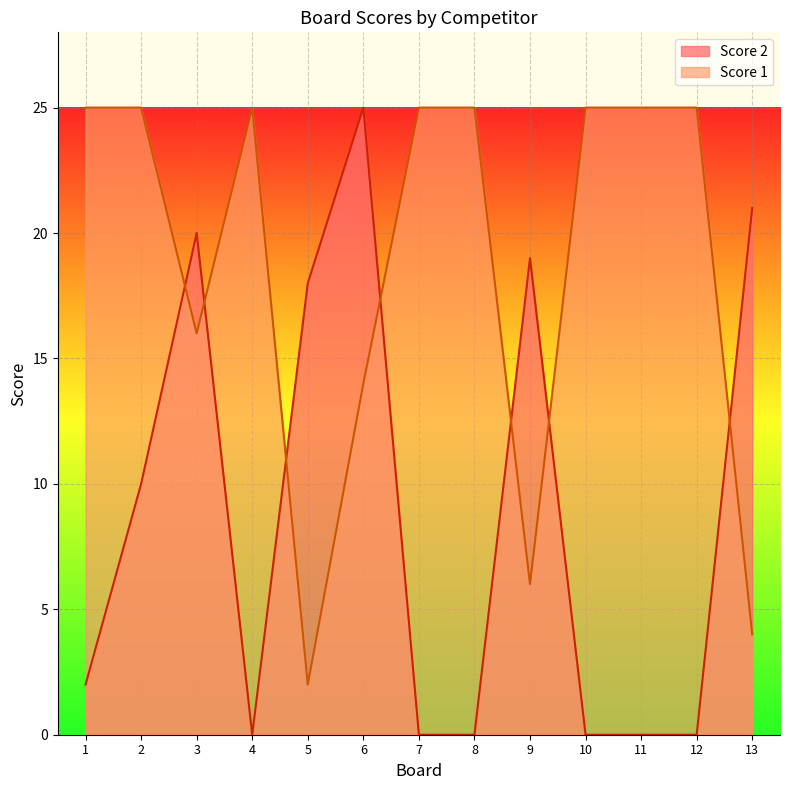

How many intersections are there between Score 1 and Score 2?

7